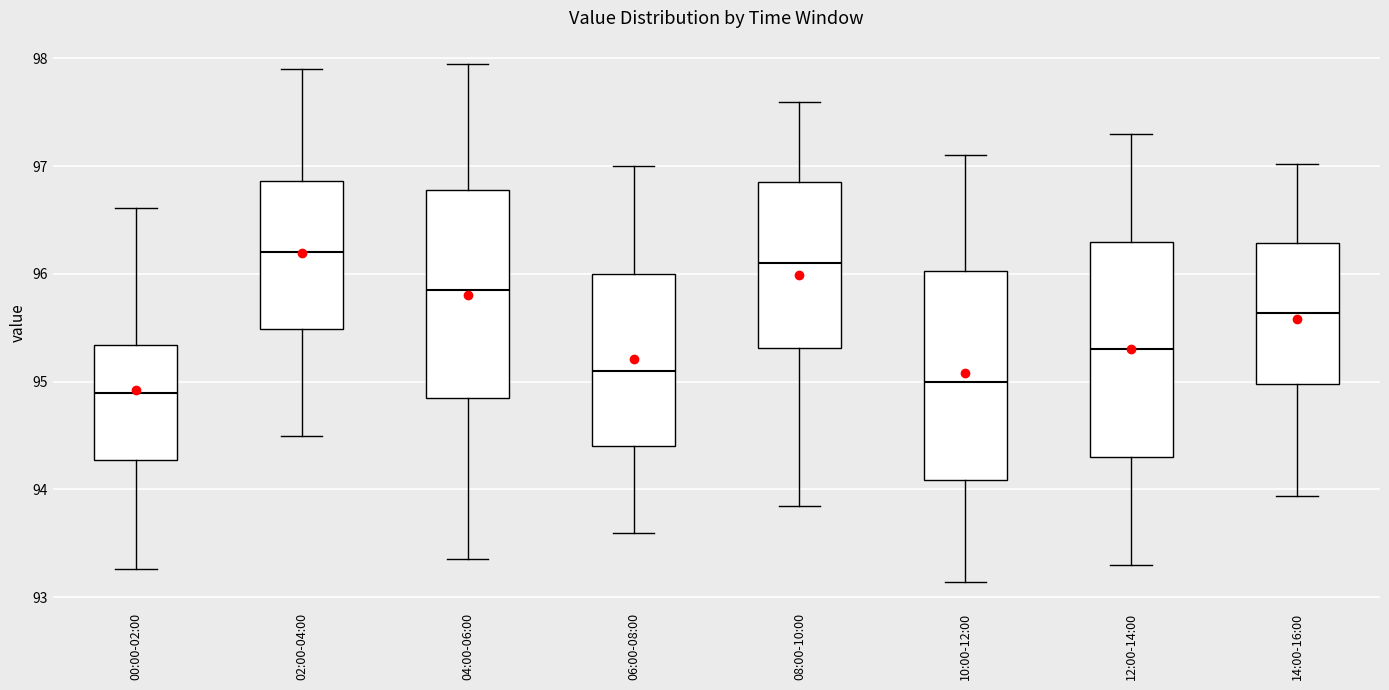

Reading left to right, read every box against the y-axis: the position of its median line, the range the box covers, and the ends of its whiskers. The values are not printed on the chart, so give them approximately, as read against the axis.

00:00-02:00: median 94.9, box 94.3 to 95.3, whiskers 93.3 to 96.6
02:00-04:00: median 96.2, box 95.5 to 96.9, whiskers 94.5 to 97.9
04:00-06:00: median 95.9, box 94.9 to 96.8, whiskers 93.4 to 98.0
06:00-08:00: median 95.1, box 94.4 to 96.0, whiskers 93.6 to 97.0
08:00-10:00: median 96.1, box 95.3 to 96.9, whiskers 93.9 to 97.6
10:00-12:00: median 95.0, box 94.1 to 96.0, whiskers 93.1 to 97.1
12:00-14:00: median 95.3, box 94.3 to 96.3, whiskers 93.3 to 97.3
14:00-16:00: median 95.6, box 95.0 to 96.3, whiskers 93.9 to 97.0